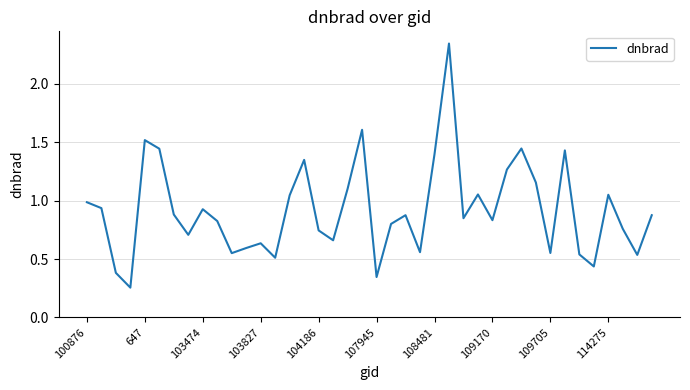

Reading left to right, transcribe all the data shown in this chart.

1.0	0.9	0.4	0.3	1.5	1.4	0.9	0.7	0.9	0.8	0.6	0.6	0.6	0.5	1.0	1.3	0.7	0.7	1.1	1.6	0.3	0.8	0.9	0.6	1.4	2.3	0.8	1.1	0.8	1.3	1.4	1.2	0.6	1.4	0.5	0.4	1.1	0.8	0.5	0.9